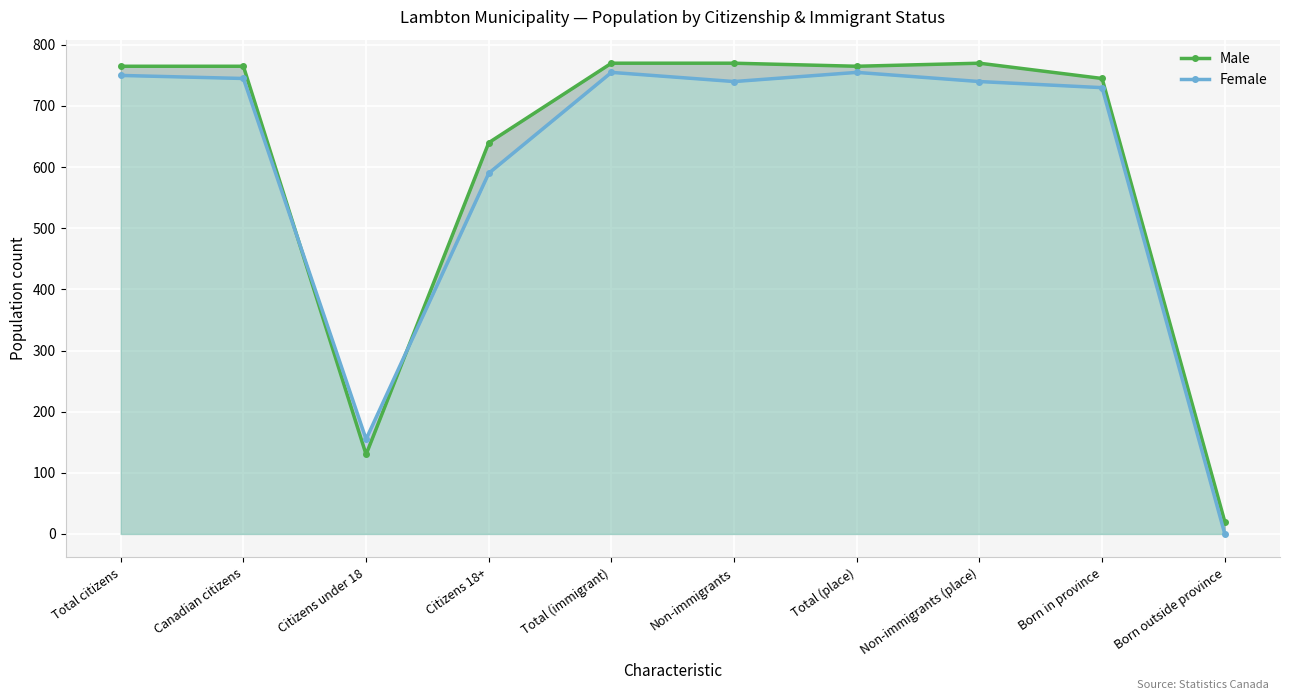

At which label does Male first exceed 765?

Total (immigrant)